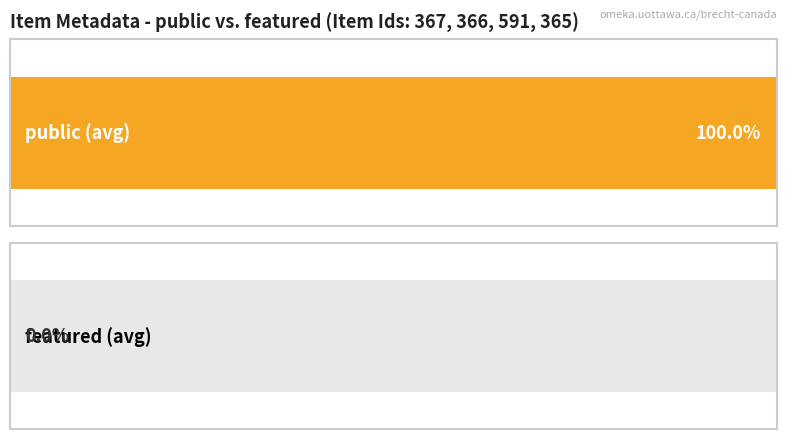

How many series are shown in this chart?

2